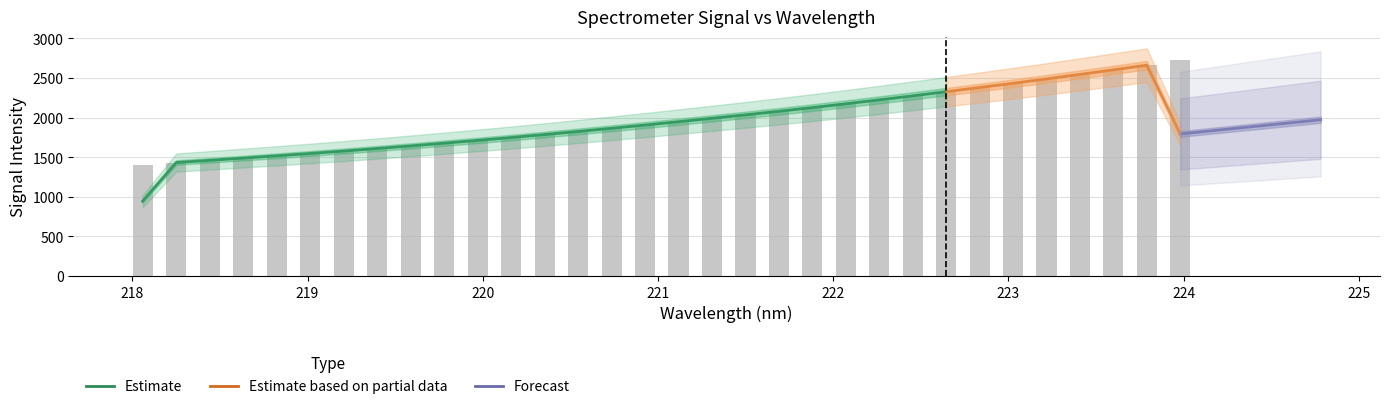

What is the sum of all values?

63164.4